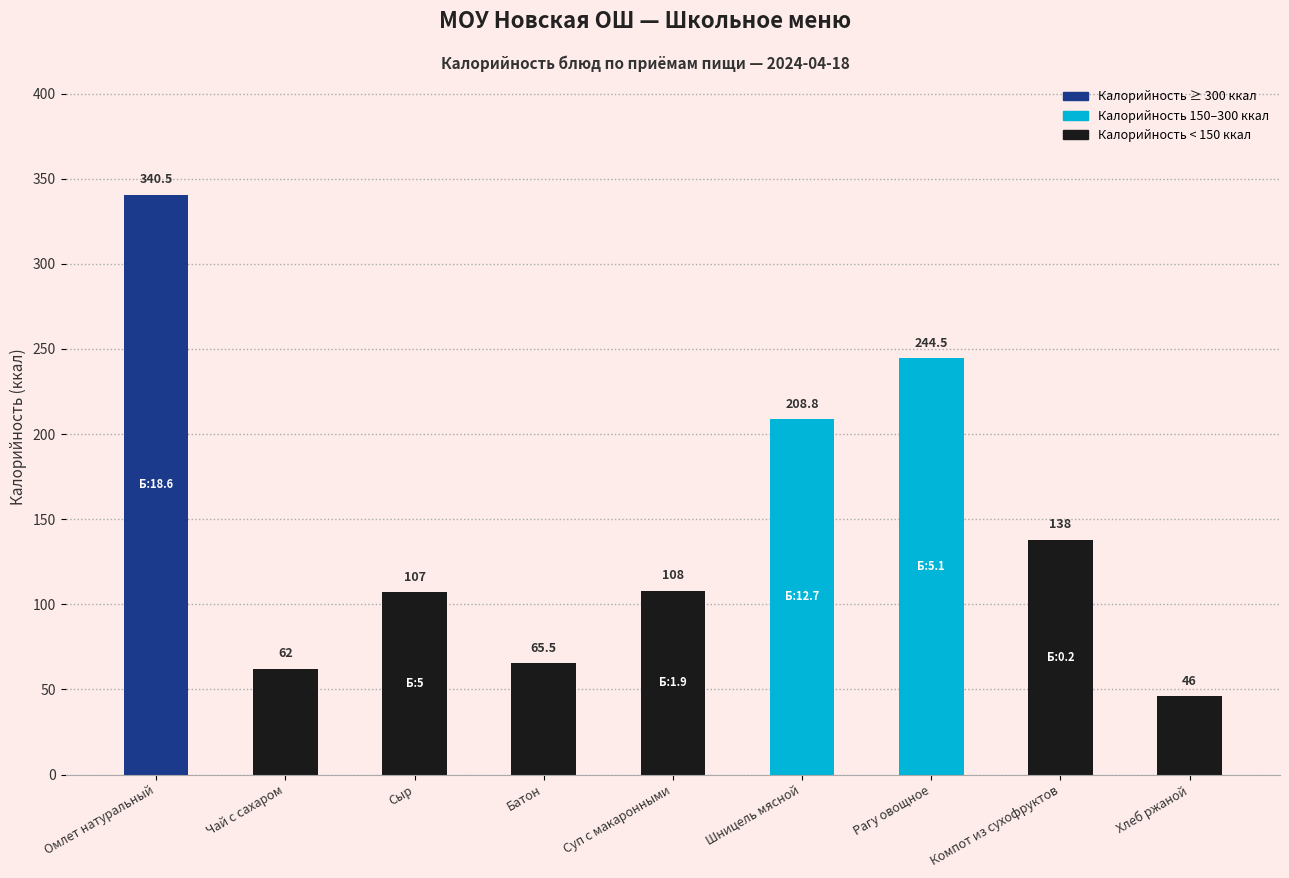

Which has a higher value, Хлеб ржаной or Сыр?

Сыр